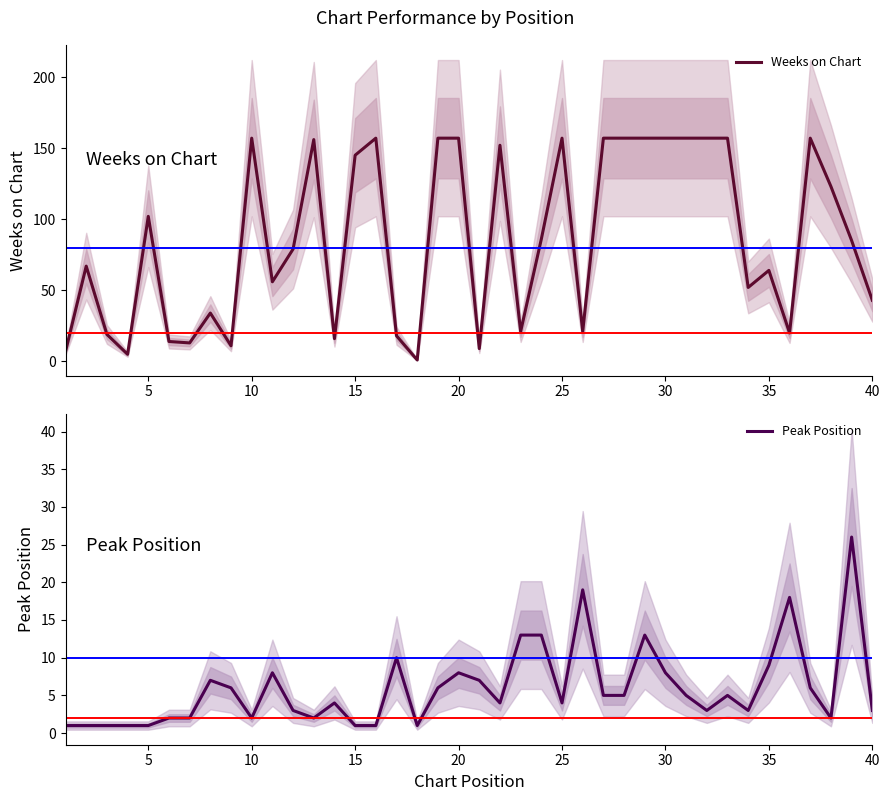

What is the difference between the maximum and minimum values in the Weeks on Chart series?

156